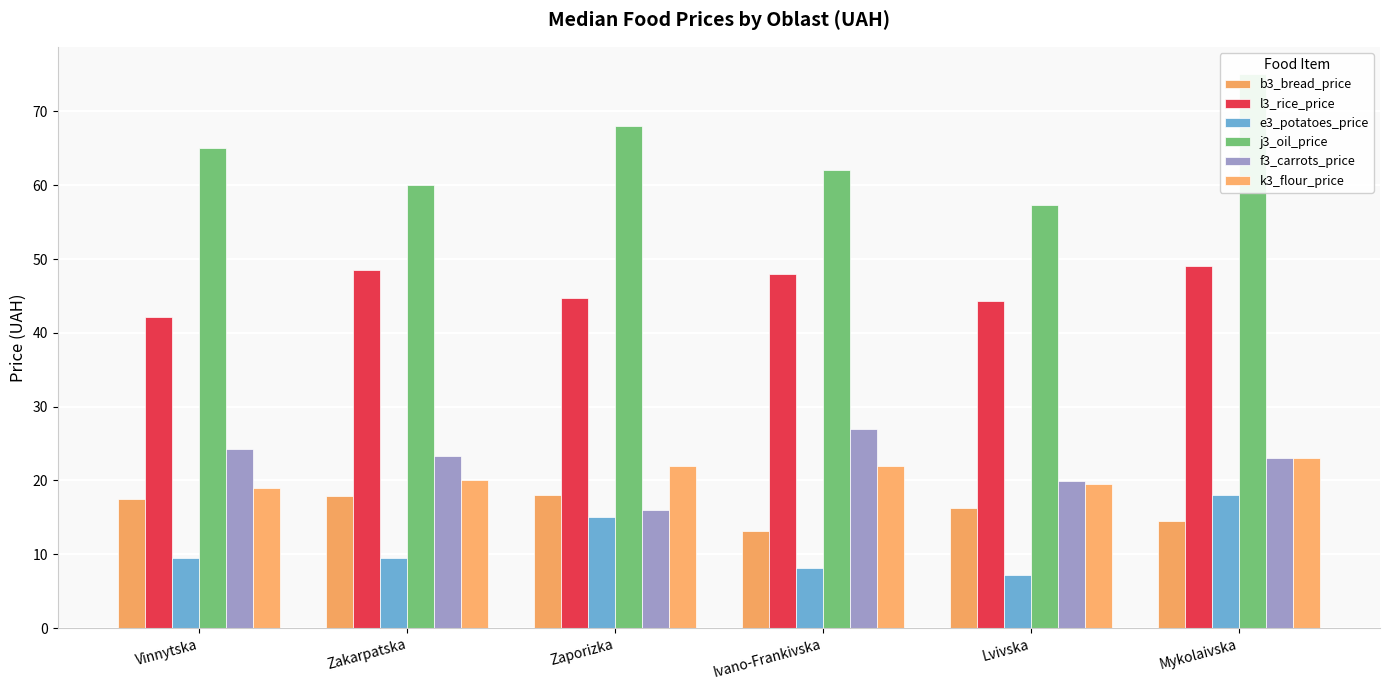

What is the sum of the j3_oil_price values at Vinnytska and Zakarpatska?

125.0